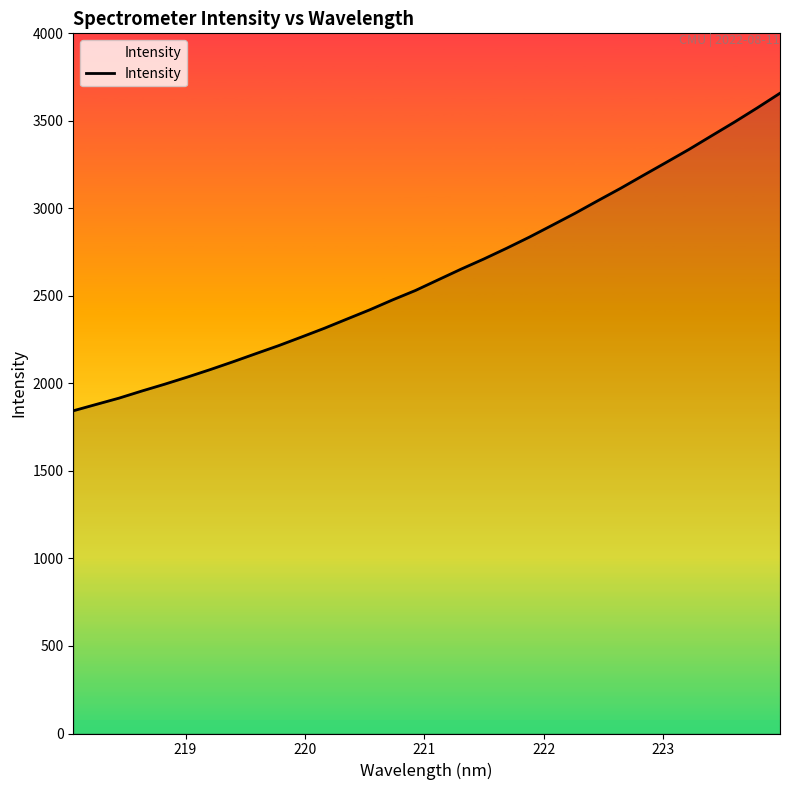

Is this an area chart (filled region under the line)?

Yes